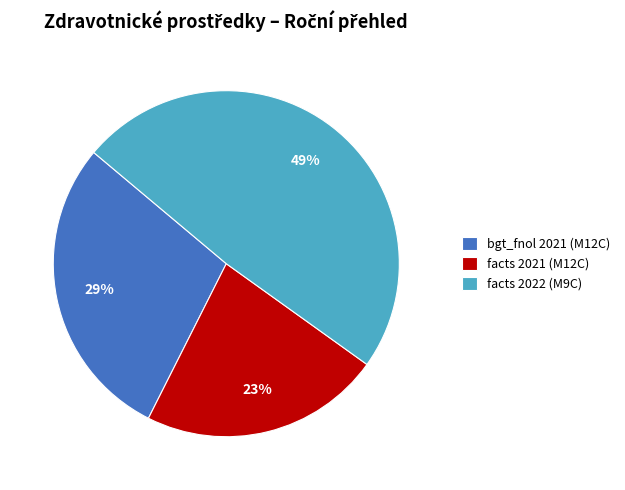

Which slice is the smallest?

facts 2021 (M12C)